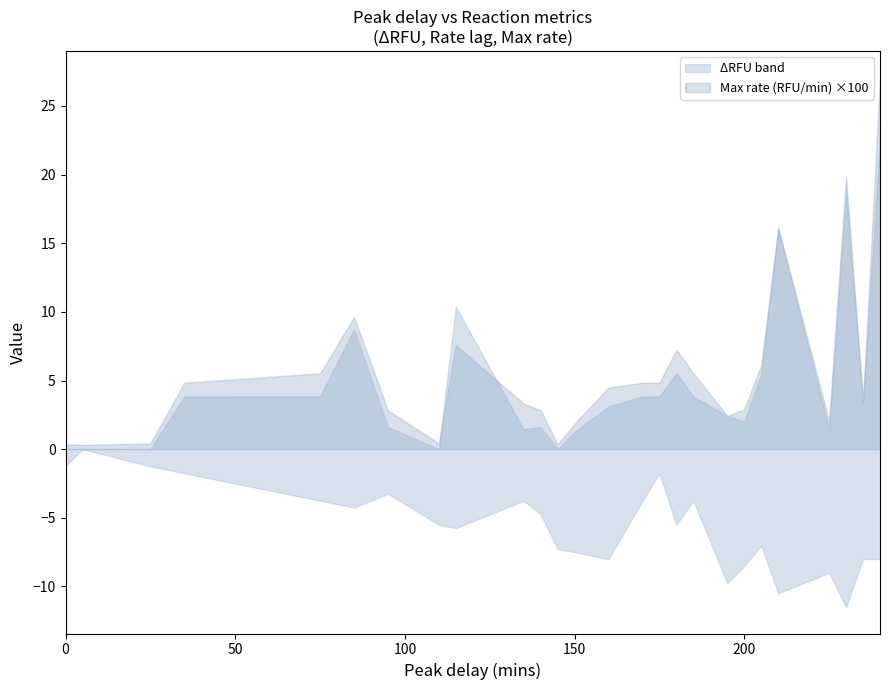

What is the difference between the maximum and minimum values in the Max rate (RFU/min) series?

0.3